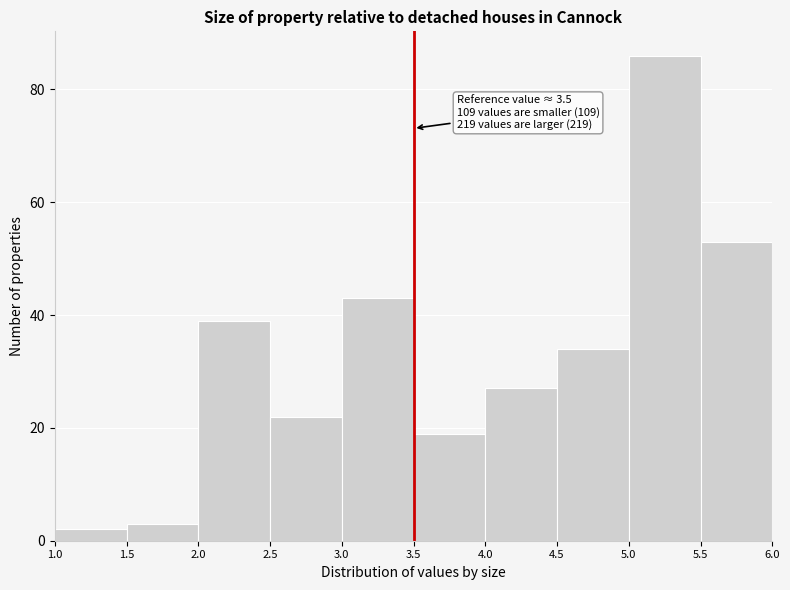

Over which range of the x-axis is the bar tallest?

5.0 to 5.5